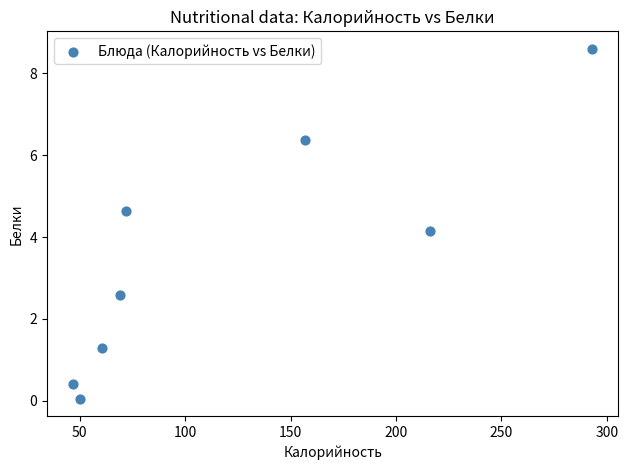

What is the average Y value?

3.5